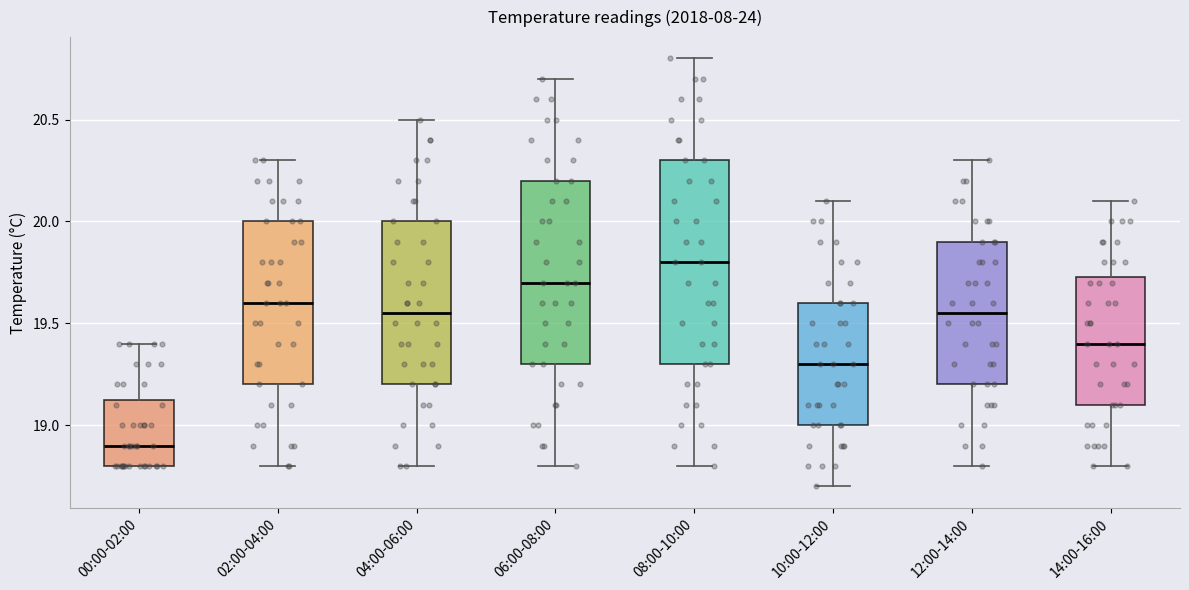

Which box has the highest median line?

08:00-10:00